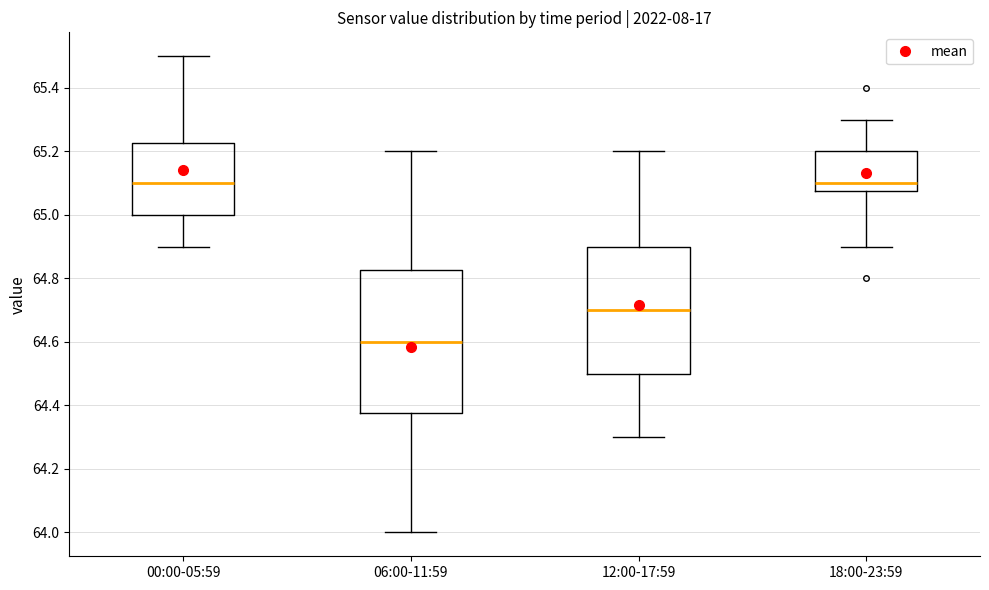

Reading left to right, transcribe this box plot: for each box, give where its median line is, the range the box spans, and where its two whiskers end, as read against the y-axis. The values are not printed on the chart, so give them approximately, as read against the axis.

00:00-05:59: median 65.10, box 65.00 to 65.22, whiskers 64.90 to 65.50
06:00-11:59: median 64.60, box 64.38 to 64.82, whiskers 64.00 to 65.20
12:00-17:59: median 64.70, box 64.50 to 64.90, whiskers 64.30 to 65.20
18:00-23:59: median 65.10, box 65.08 to 65.20, whiskers 64.90 to 65.30